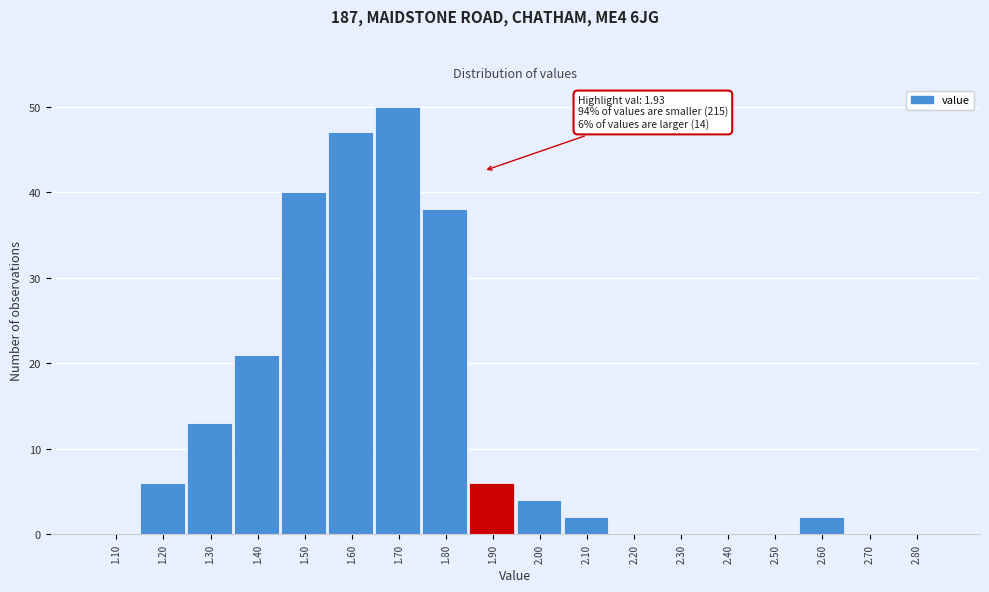

Reading right to left, list all the values displayed in this chart.

2.80=0	2.70=0	2.60=2	2.50=0	2.40=0	2.30=0	2.20=0	2.10=2	2.00=4	1.90=6	1.80=38	1.70=50	1.60=47	1.50=40	1.40=21	1.30=13	1.20=6	1.10=0